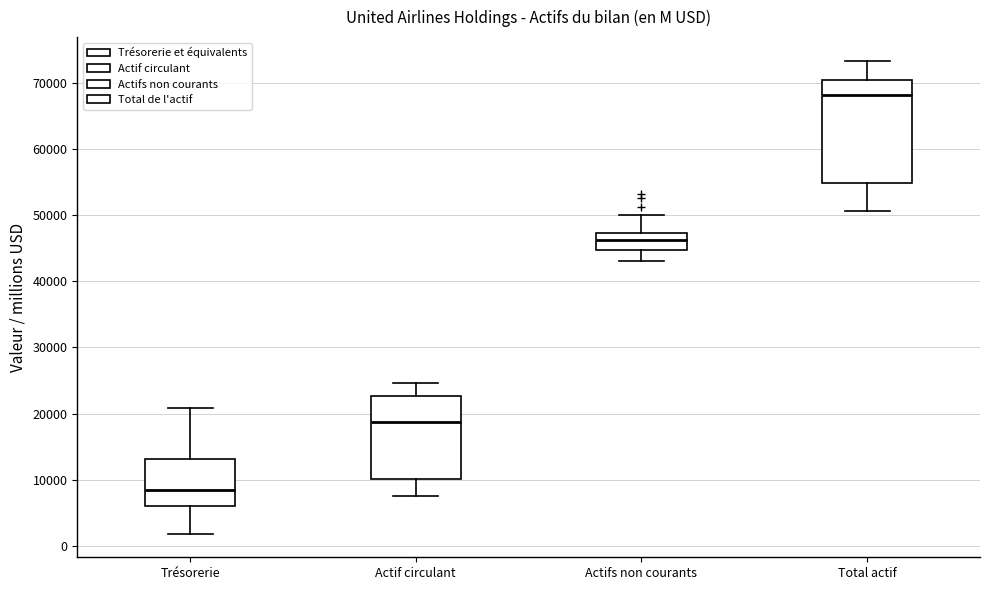

Reading left to right, transcribe this box plot: for each box, give where its median line is, the range the box spans, and where its two whiskers end, as read against the y-axis. The values are not printed on the chart, so give them approximately, as read against the axis.

Trésorerie: median 8000, box 6000 to 13000, whiskers 2000 to 21000
Actif circulant: median 19000, box 10000 to 23000, whiskers 8000 to 25000
Actifs non courants: median 46000, box 45000 to 47000, whiskers 43000 to 50000
Total actif: median 68000, box 55000 to 70000, whiskers 51000 to 73000